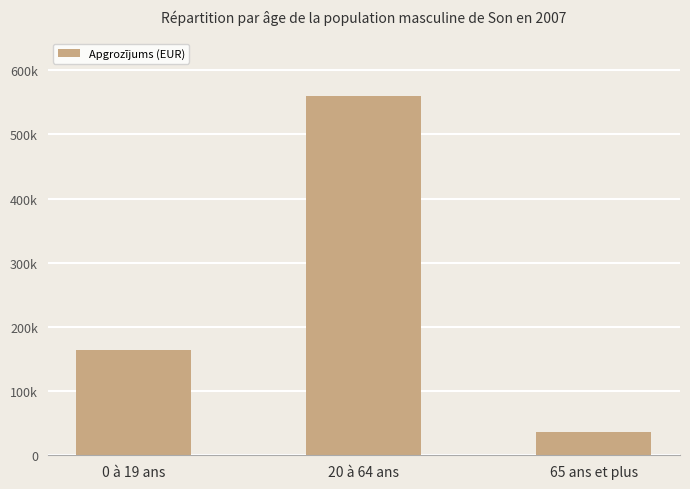

What is the value of the 1st bar from the left?

164172.0